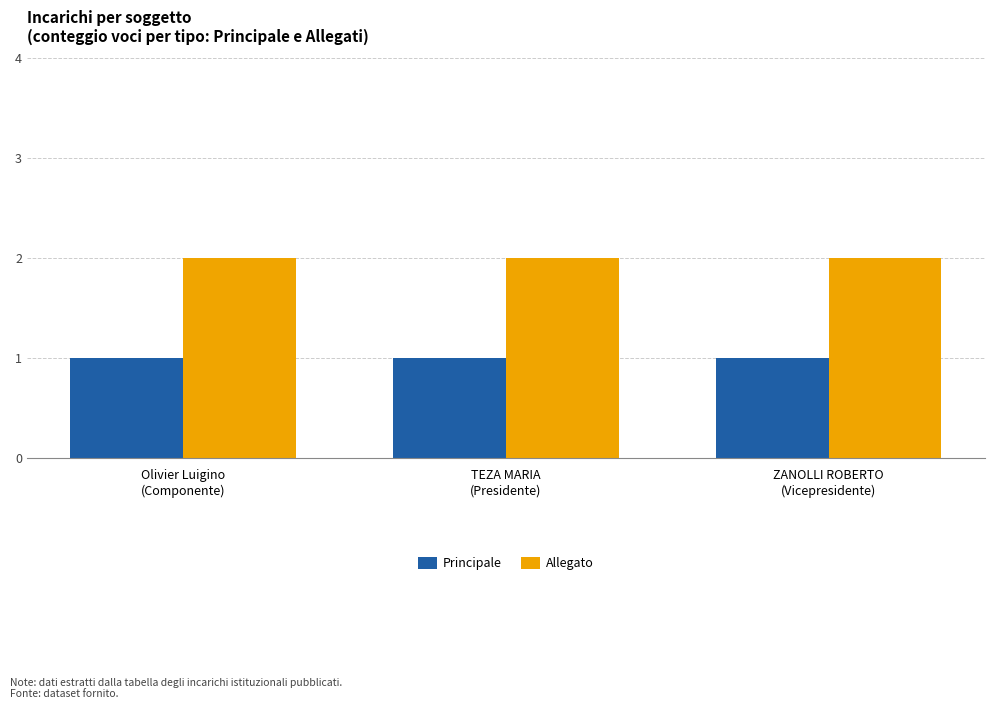

What is the total value across all series at ZANOLLI ROBERTO
(Vicepresidente)?

3